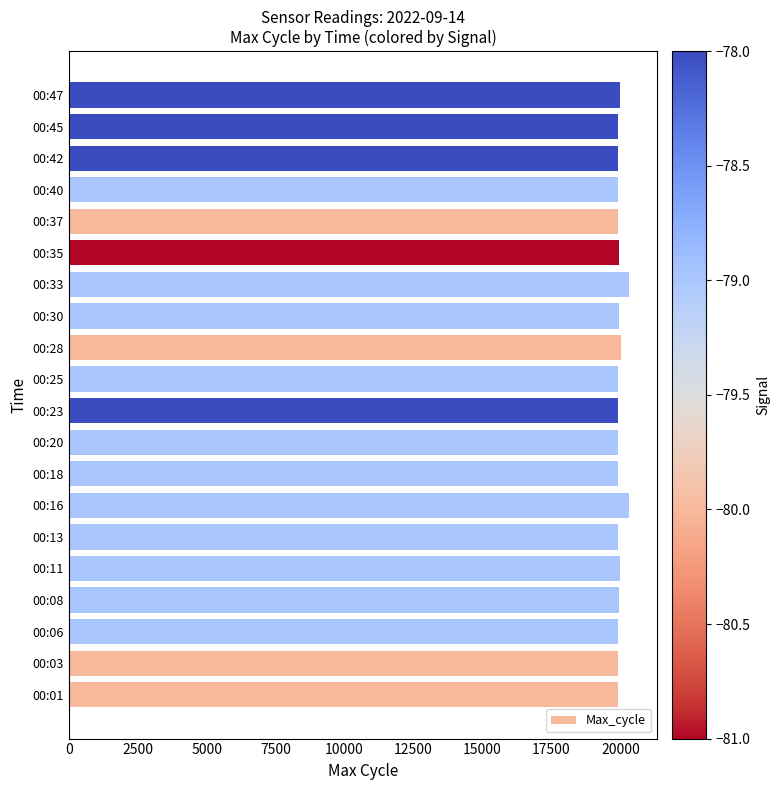

What is the smallest value displayed?

19915